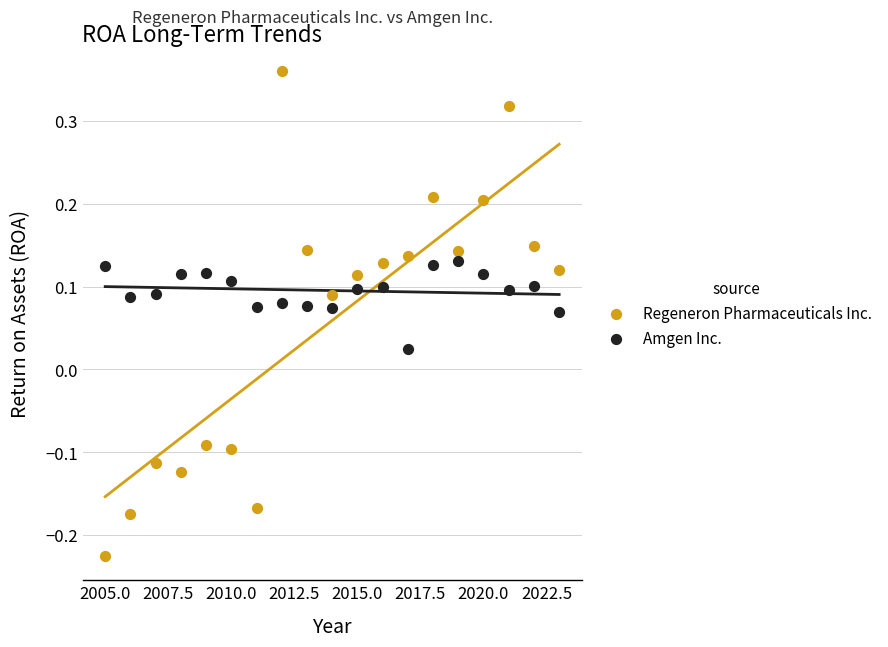

Which series reaches the minimum Y coordinate?

Regeneron Pharmaceuticals Inc.